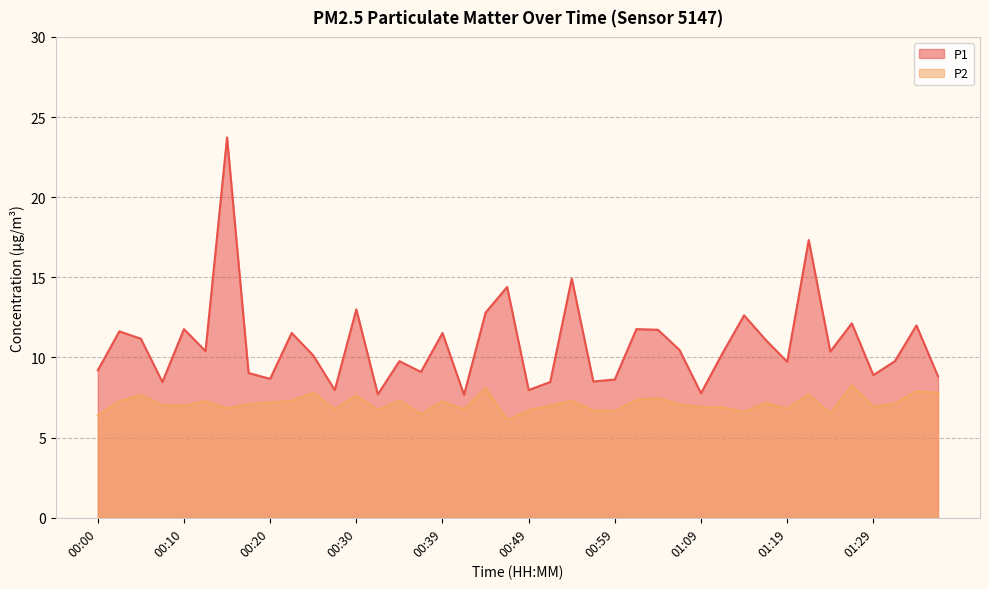

What is the label of the 4th point from the left?

00:08